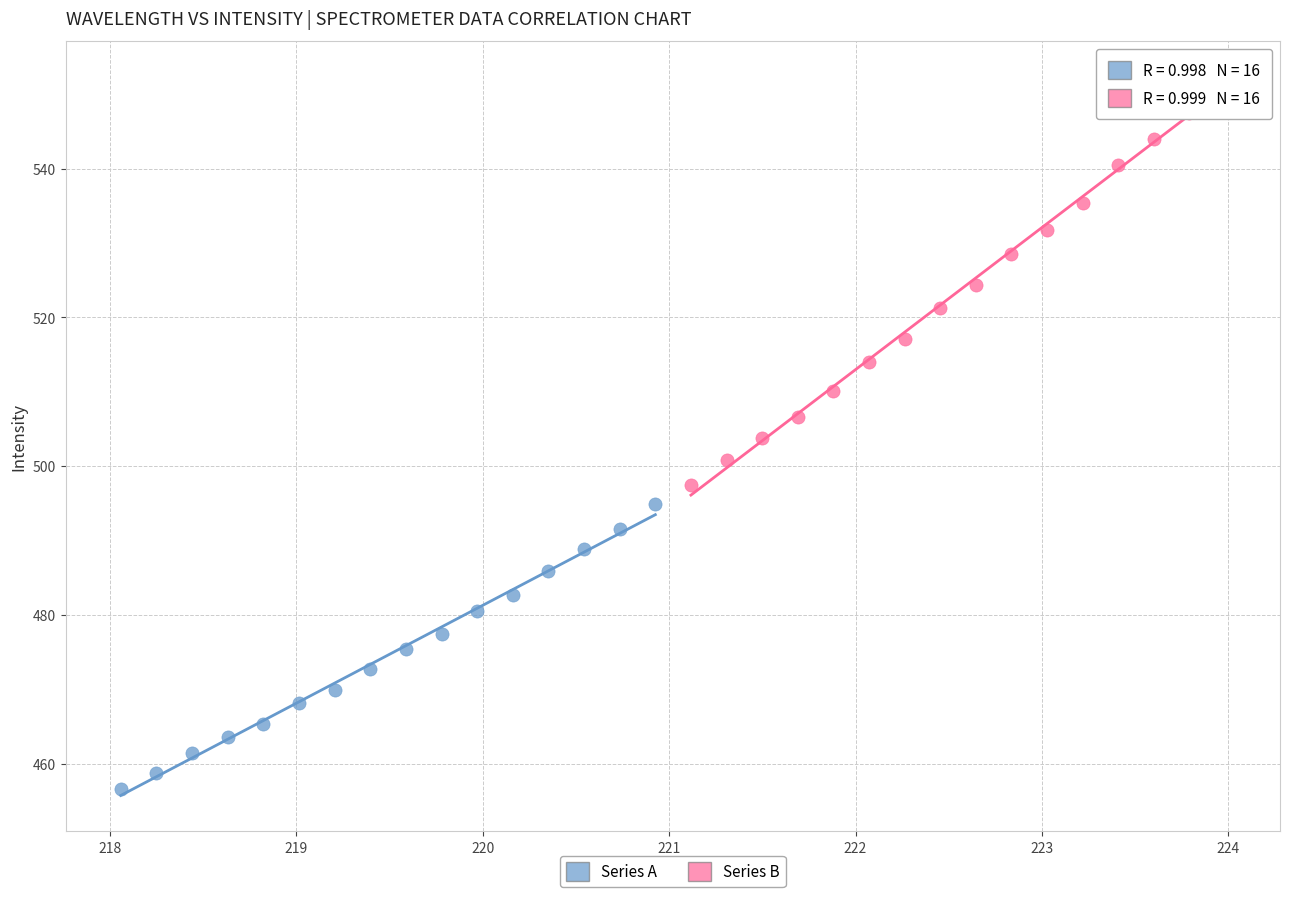

Which series contains the lowest Y value?

Series A